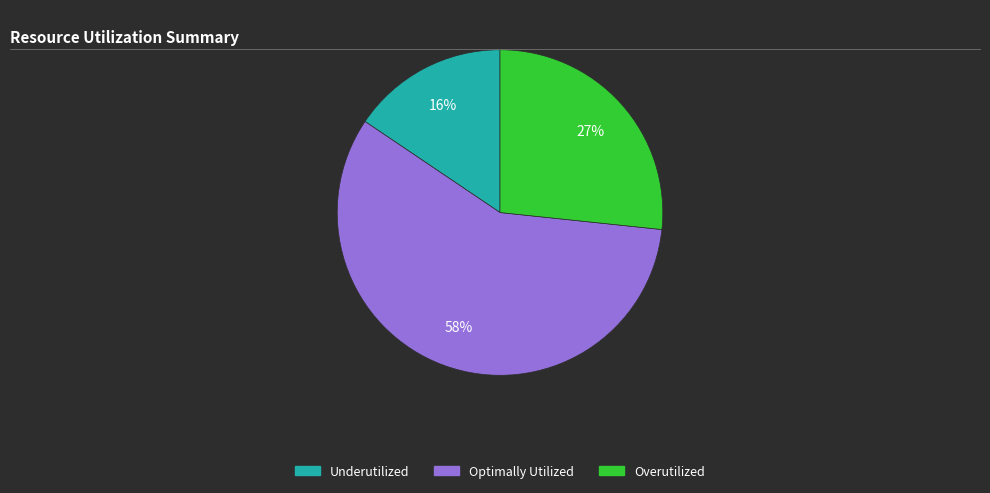

To the nearest percent, what is the average slice percentage?

33%